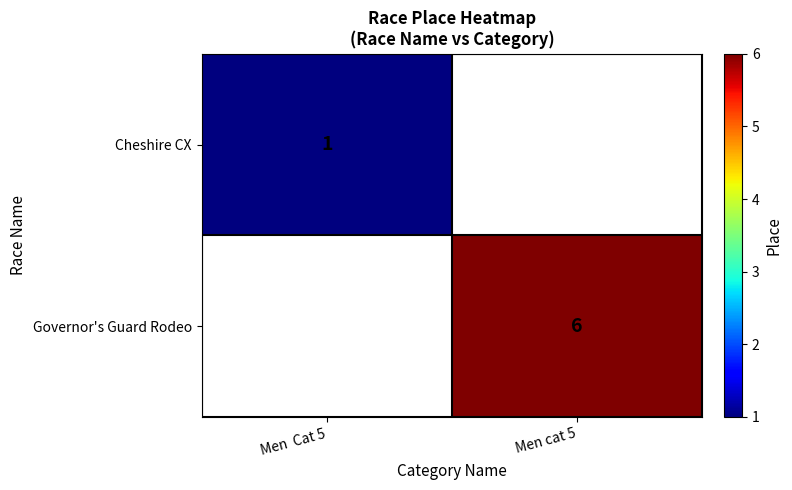

Is the value of Governor's Guard Rodeo at Men cat 5 greater than the value of Cheshire CX at Men  Cat 5?

Yes